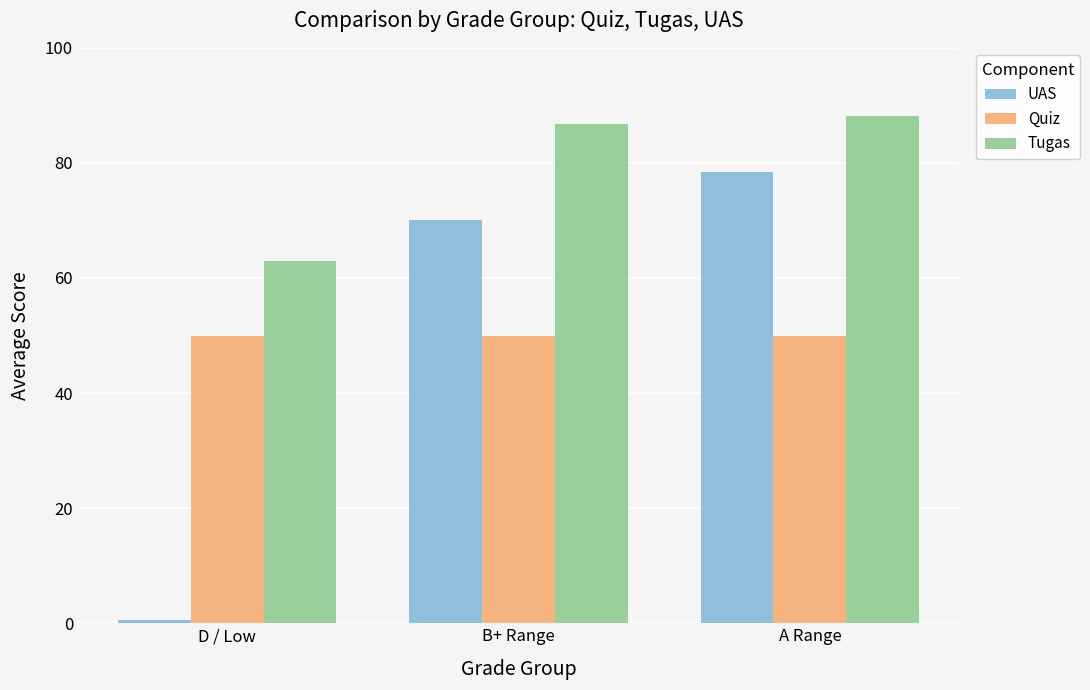

What is the spread (max minus min) of values at A Range?

38.2